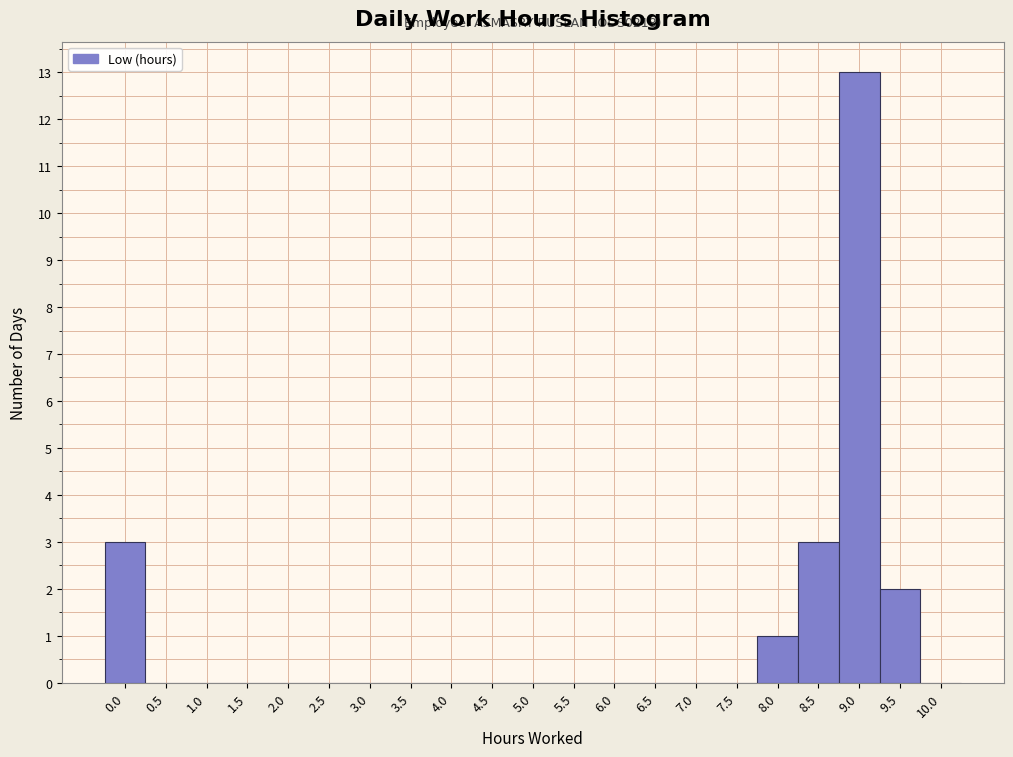

Reading right to left, list all the values displayed in this chart.

10.0=0	9.5=2	9.0=13	8.5=3	8.0=1	7.5=0	7.0=0	6.5=0	6.0=0	5.5=0	5.0=0	4.5=0	4.0=0	3.5=0	3.0=0	2.5=0	2.0=0	1.5=0	1.0=0	0.5=0	0.0=3